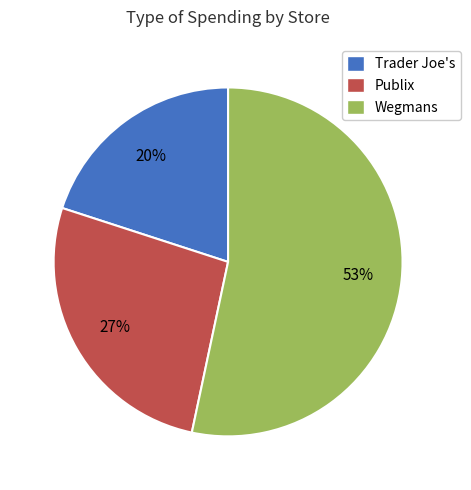

What is the largest slice in the pie chart?

Wegmans